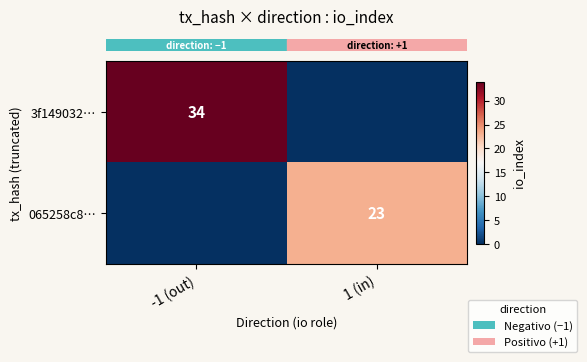

List the labels in order of row_0 value, smallest first.

1 (in), -1 (out)